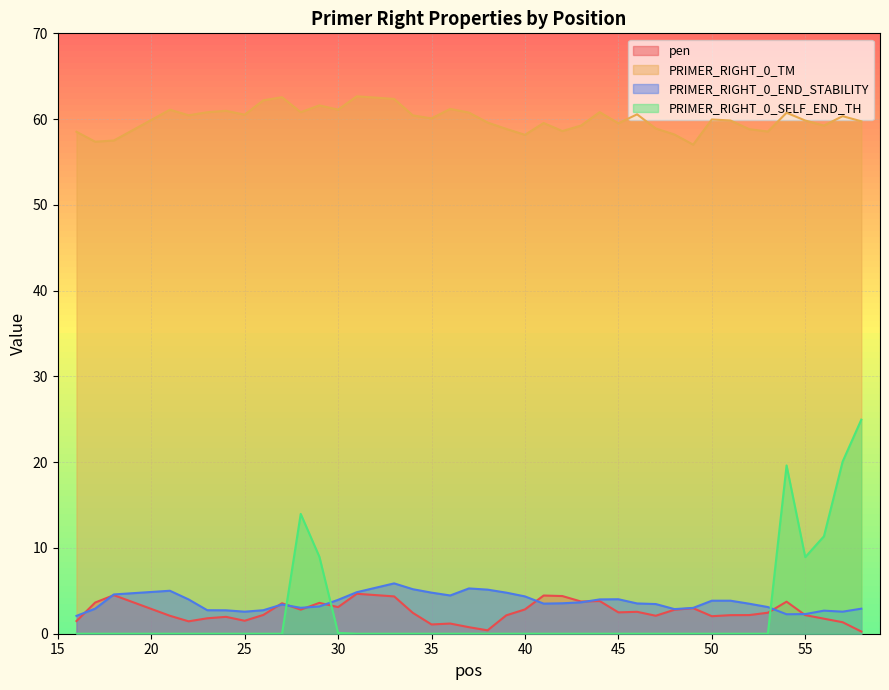

What is the difference between the highest and lowest values at 24?

61.0